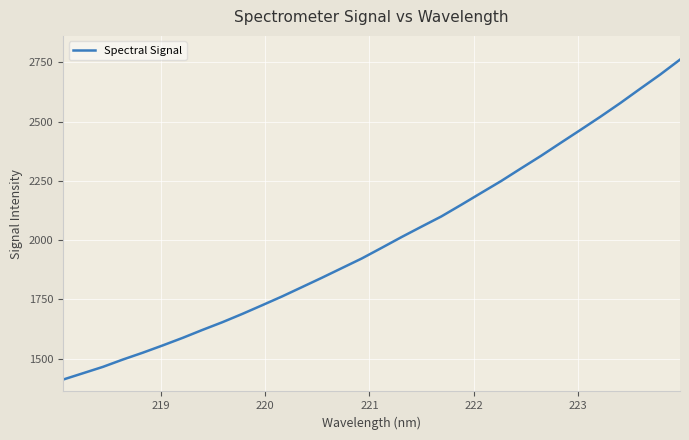

How many lines are shown in the chart?

1